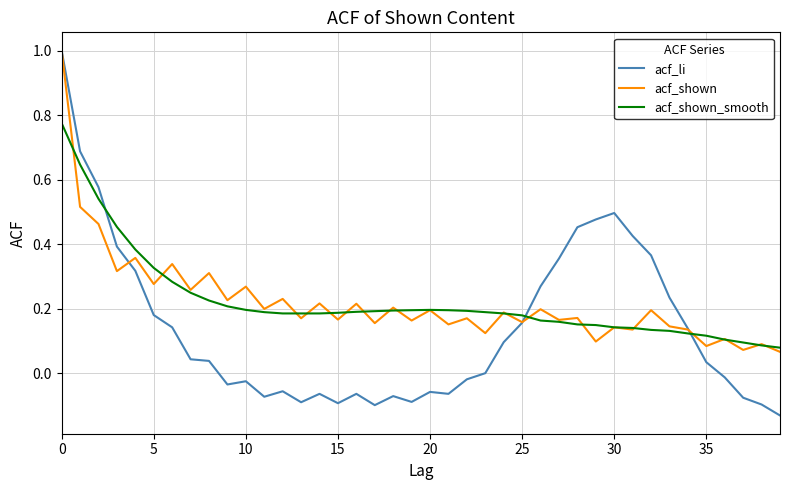

Which series has the widest spread of values?

acf_li